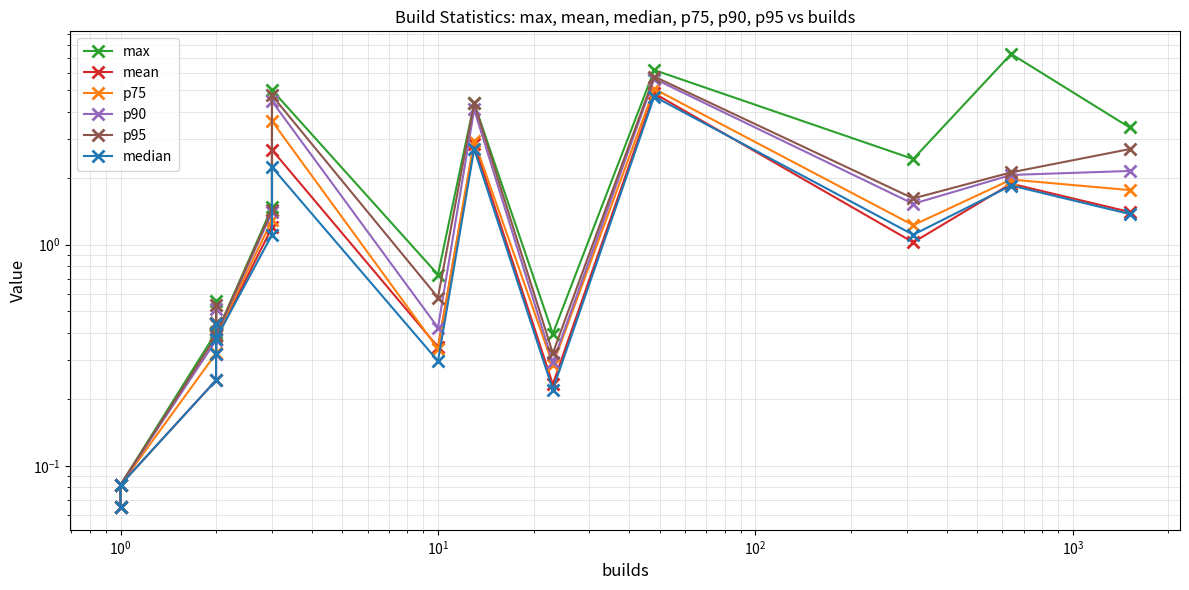

At how many categories does at least one series exceed 4?

4